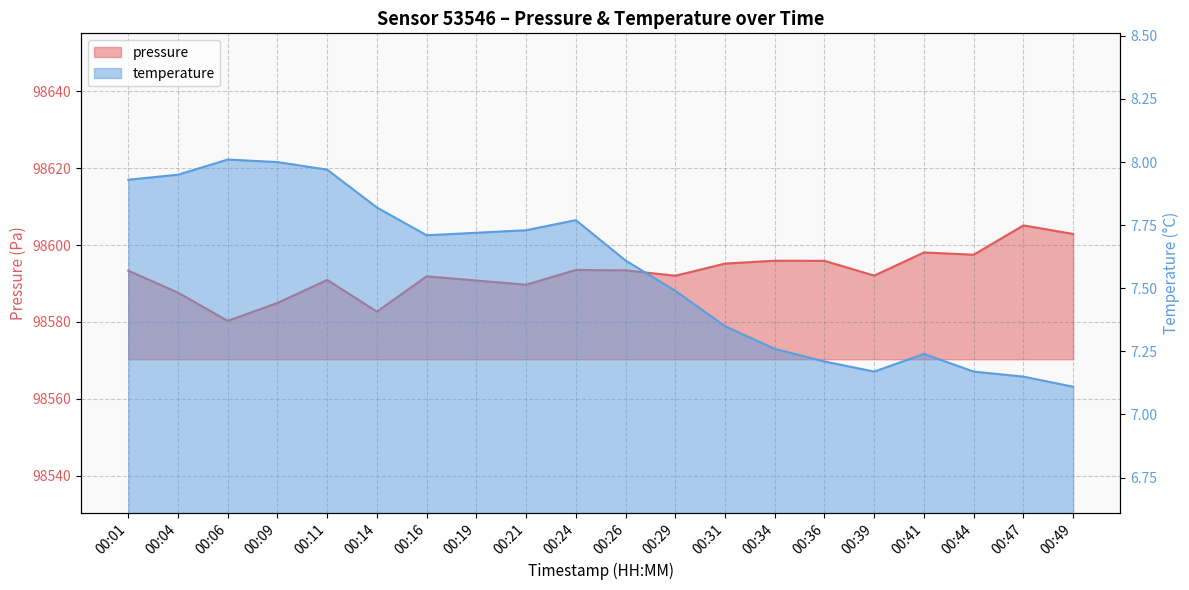

What is the highest value of the temperature series?

8.0